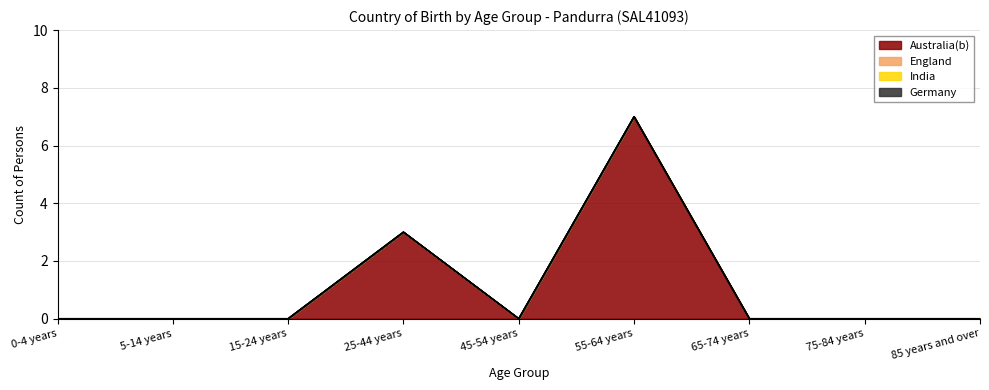

Does the chart have visible grid lines?

Yes